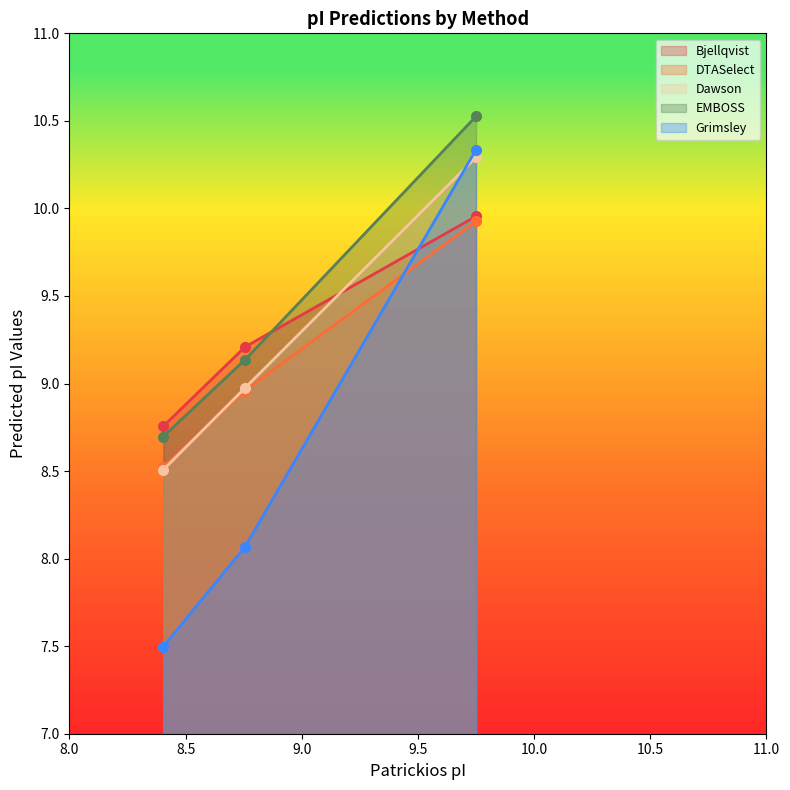

How many lines are shown in the chart?

5